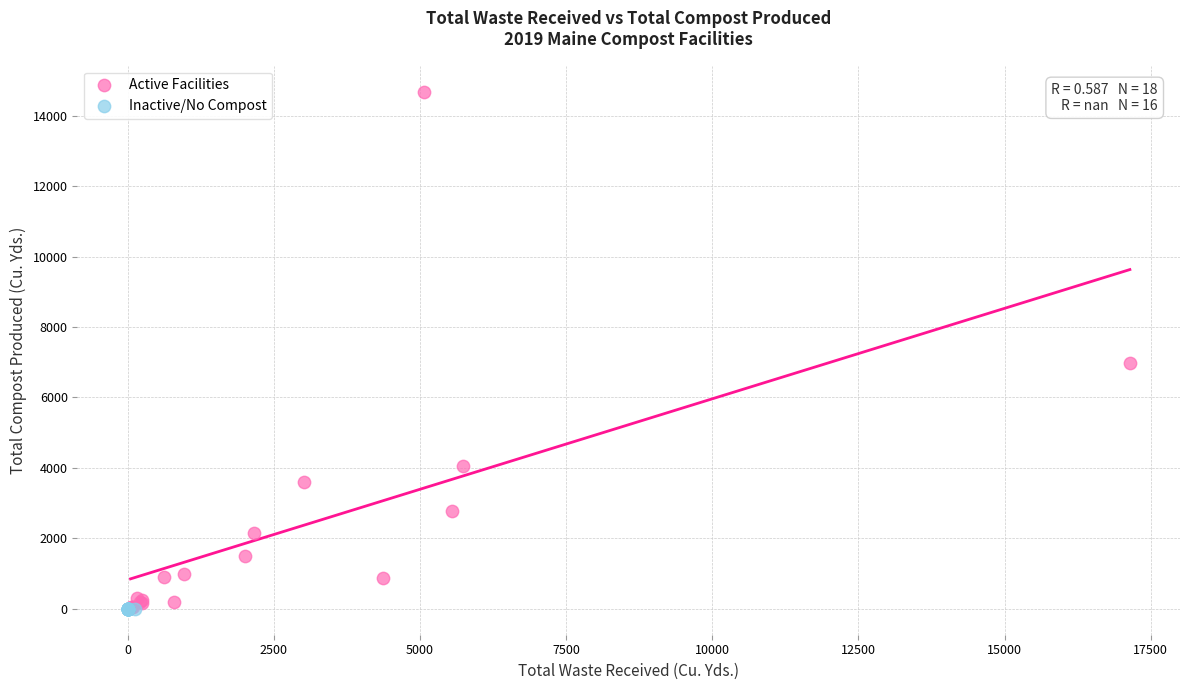

Which series contains the highest Y value?

Active Facilities